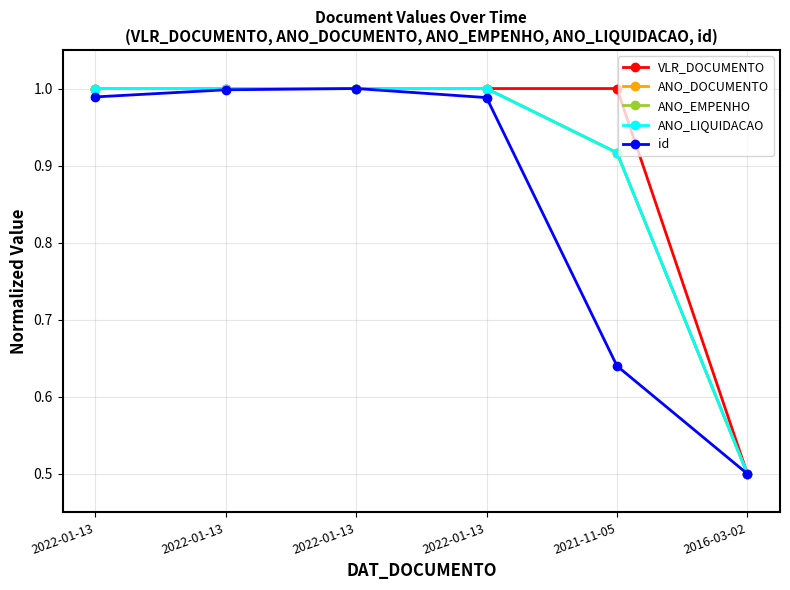

What is the minimum value for VLR_DOCUMENTO?

0.5